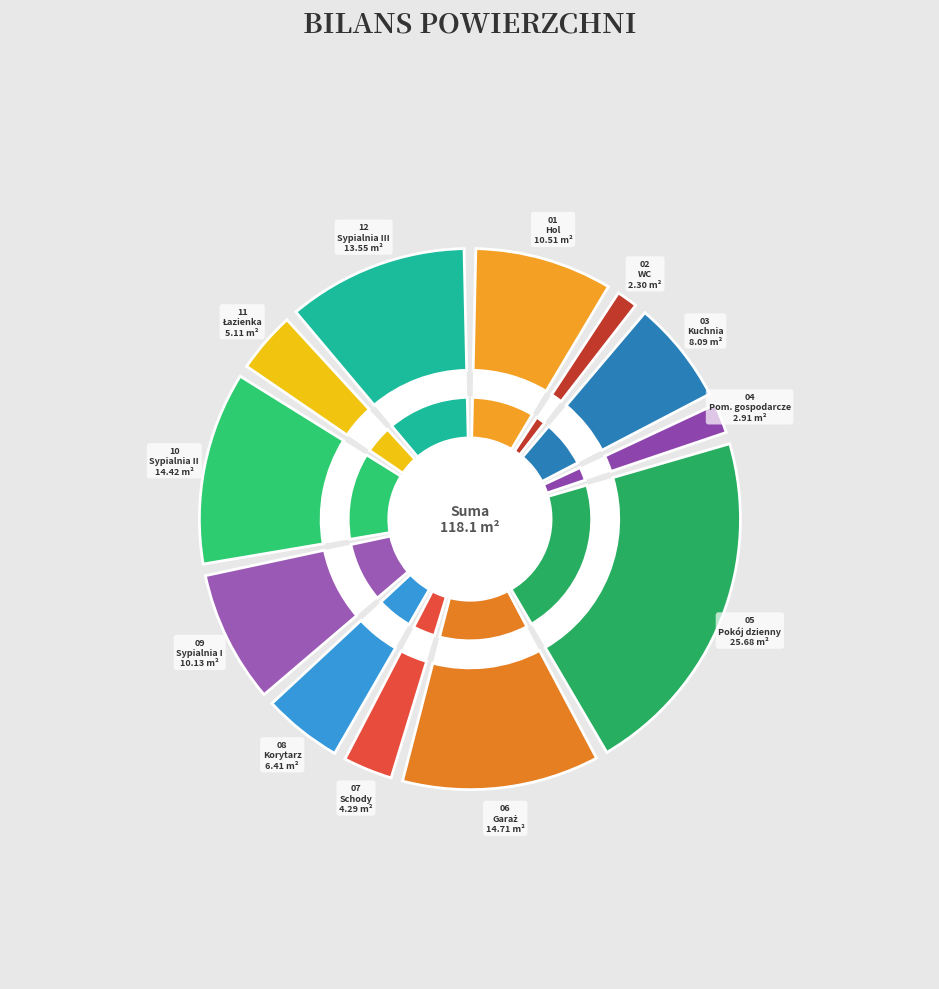

Which category has the biggest portion of the pie?

Pokój dzienny